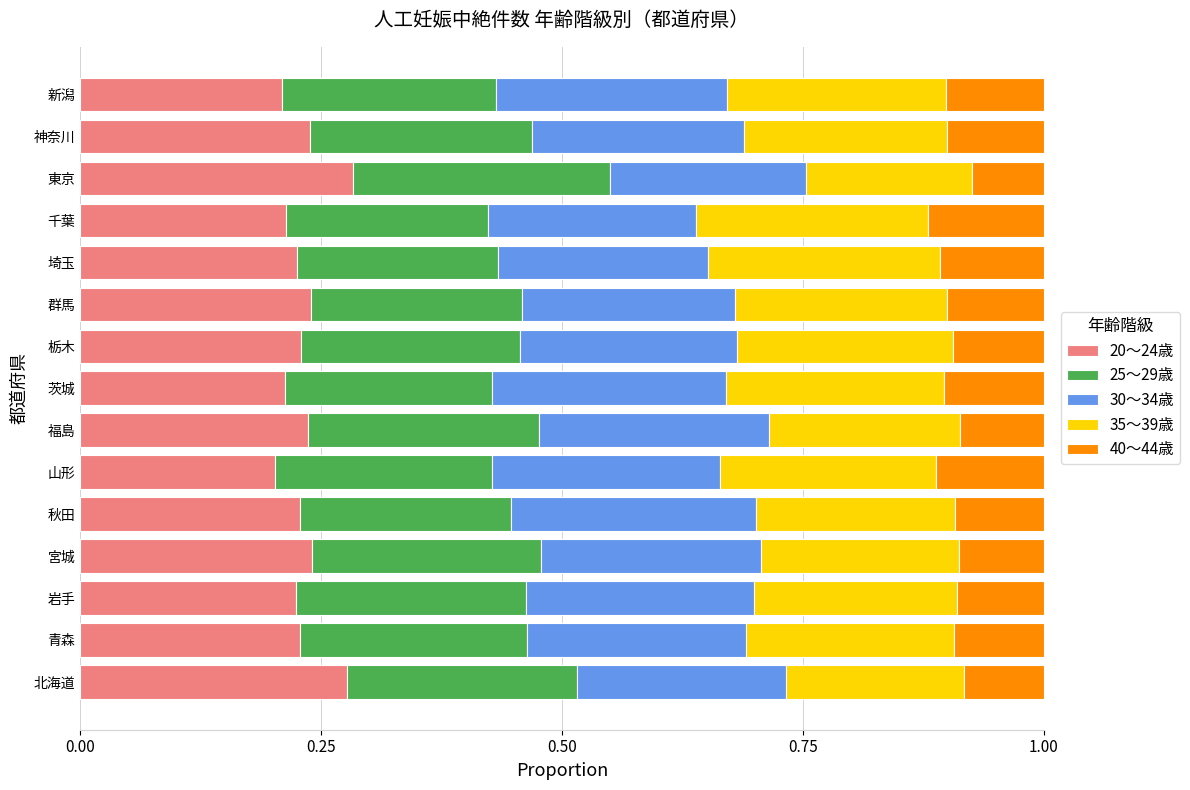

What is the total value across all series at 茨城?

1.0